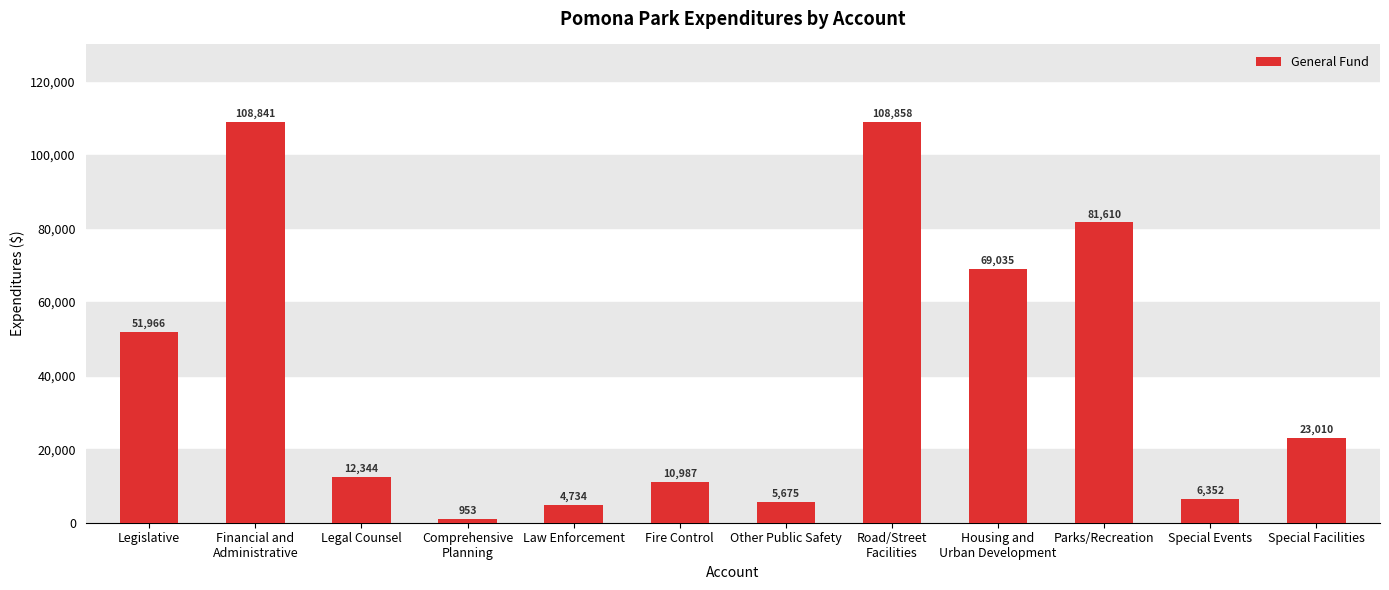

Count the number of data series in this chart.

1